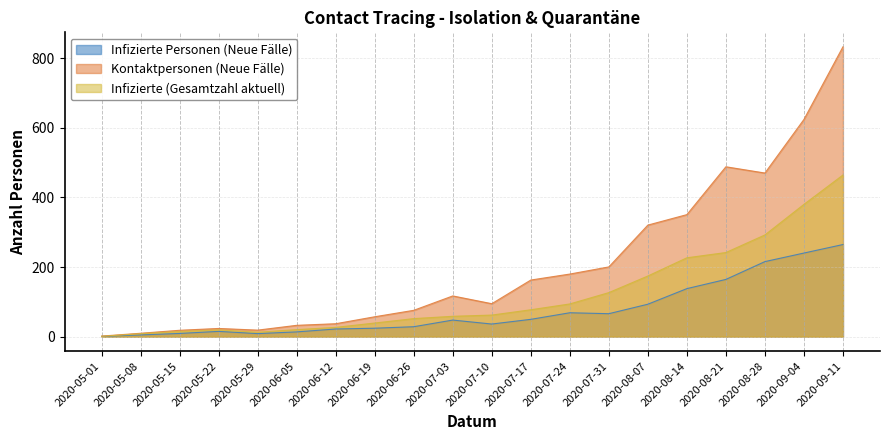

What is the average value of the Infizierte Personen (Neue Fälle) series?

75.5